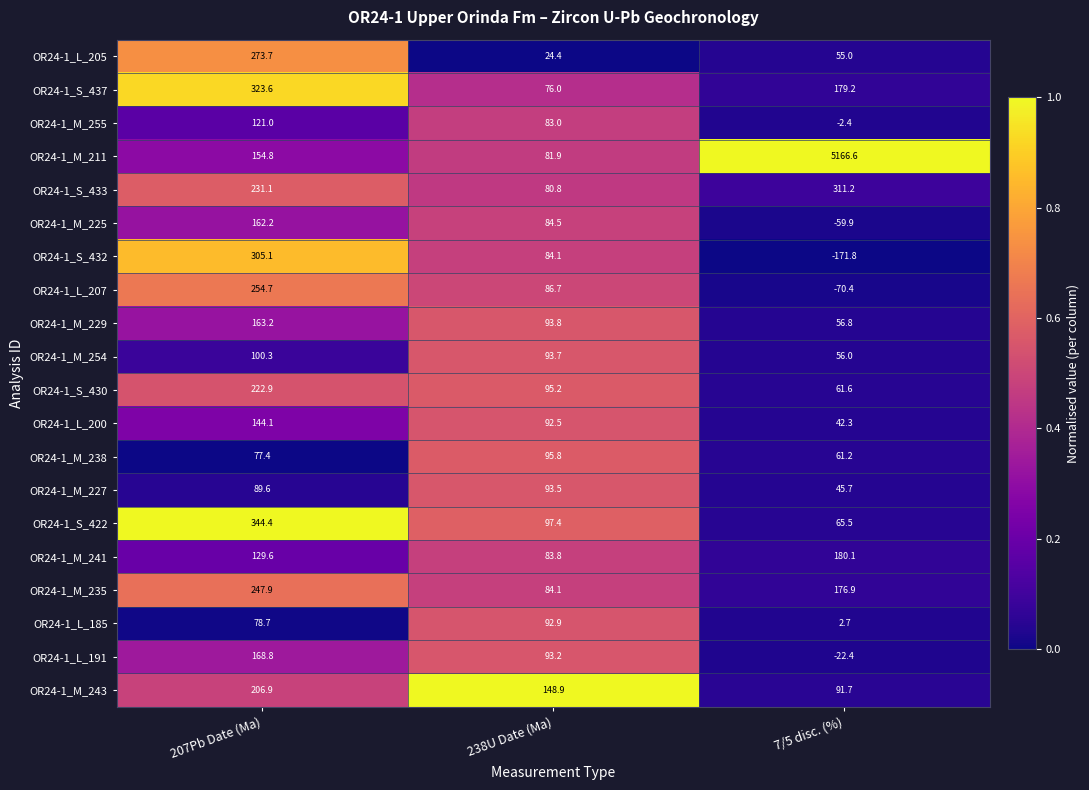

Which series changed the most between 207Pb Date (Ma) and 238U Date (Ma)?

OR24-1_L_205